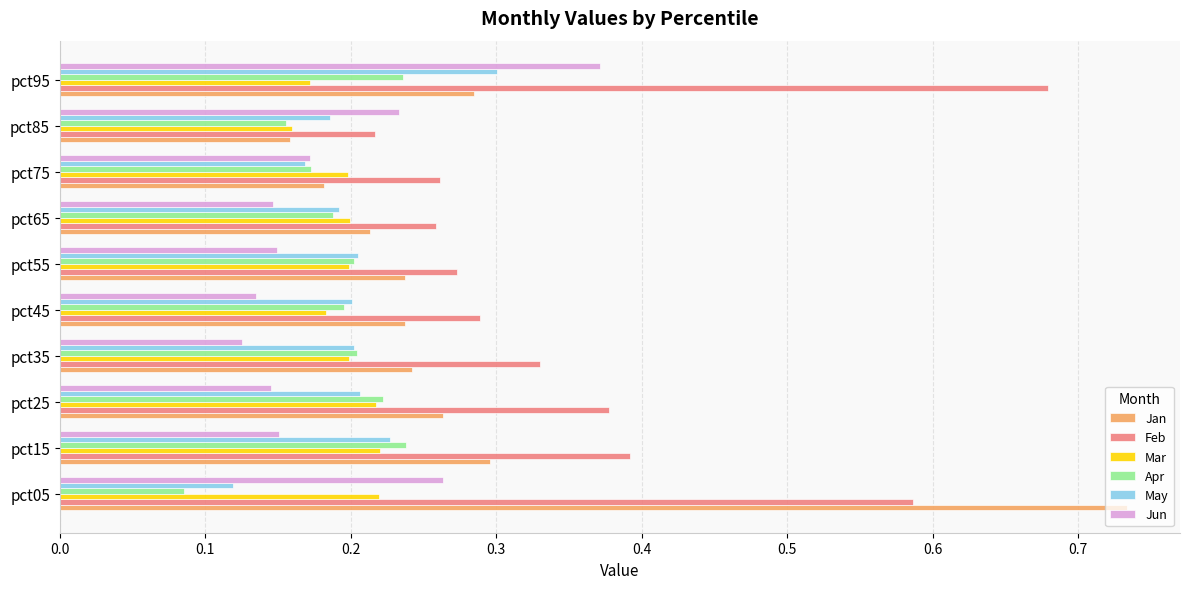

What is the total value across all series at pct85?

1.1